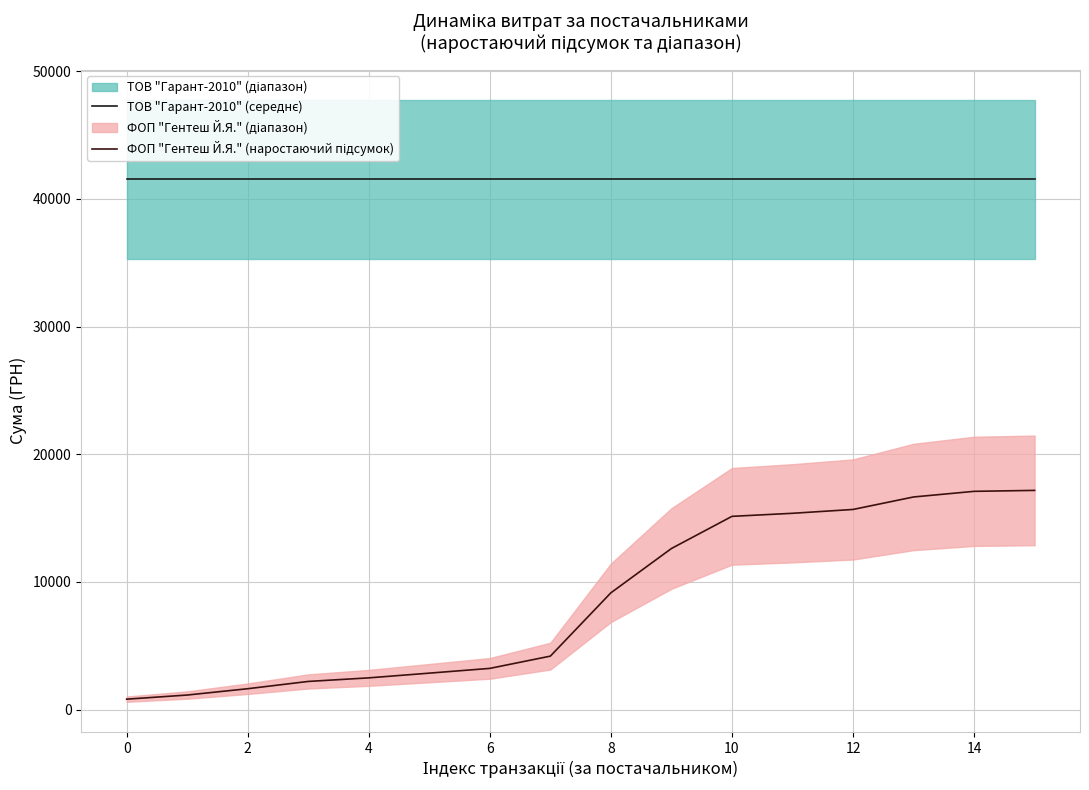

Which series has the largest total across all categories?

ТОВ "Гарант-2010" (середнє)